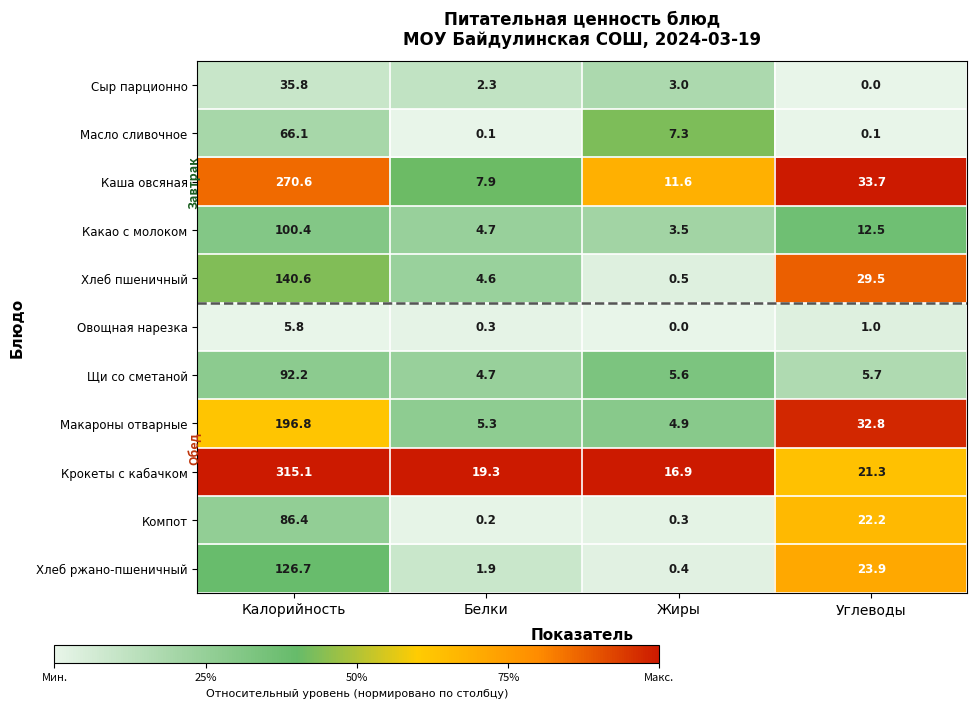

The value of Хлеб ржано-пшеничный at Калорийность is 38.0. True or false?

False